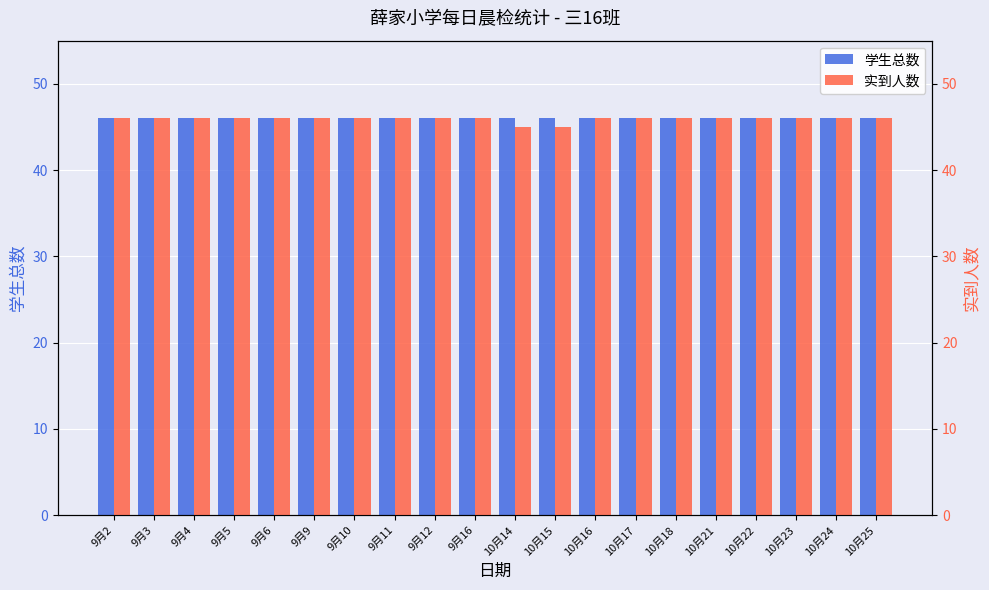

Reading left to right, transcribe all the data shown in this chart.

学生总数: 9月2=46	9月3=46	9月4=46	9月5=46	9月6=46	9月9=46	9月10=46	9月11=46	9月12=46	9月16=46	10月14=46	10月15=46	10月16=46	10月17=46	10月18=46	10月21=46	10月22=46	10月23=46	10月24=46	10月25=46
实到人数: 9月2=46	9月3=46	9月4=46	9月5=46	9月6=46	9月9=46	9月10=46	9月11=46	9月12=46	9月16=46	10月14=45	10月15=45	10月16=46	10月17=46	10月18=46	10月21=46	10月22=46	10月23=46	10月24=46	10月25=46